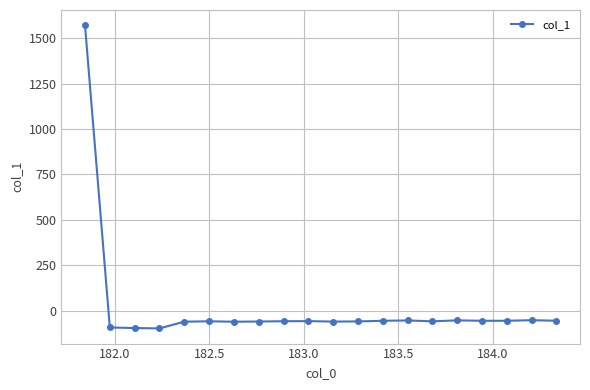

What is the greatest value displayed?

1572.1